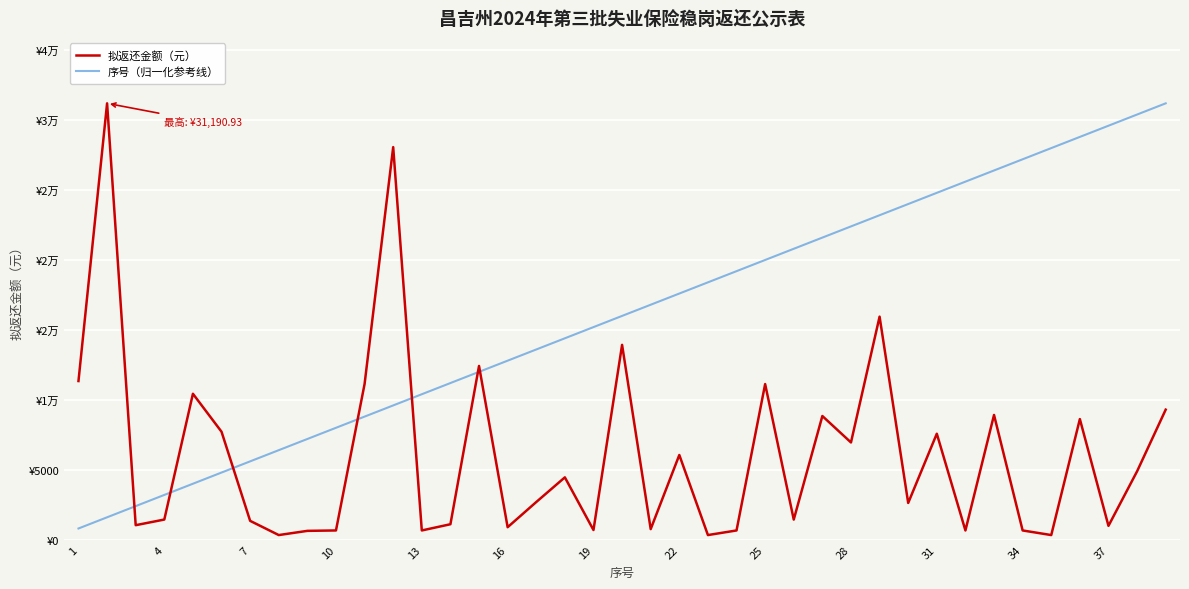

True or false: 序号（归一化参考线） and 拟返还金额（元） cross at least once.

True